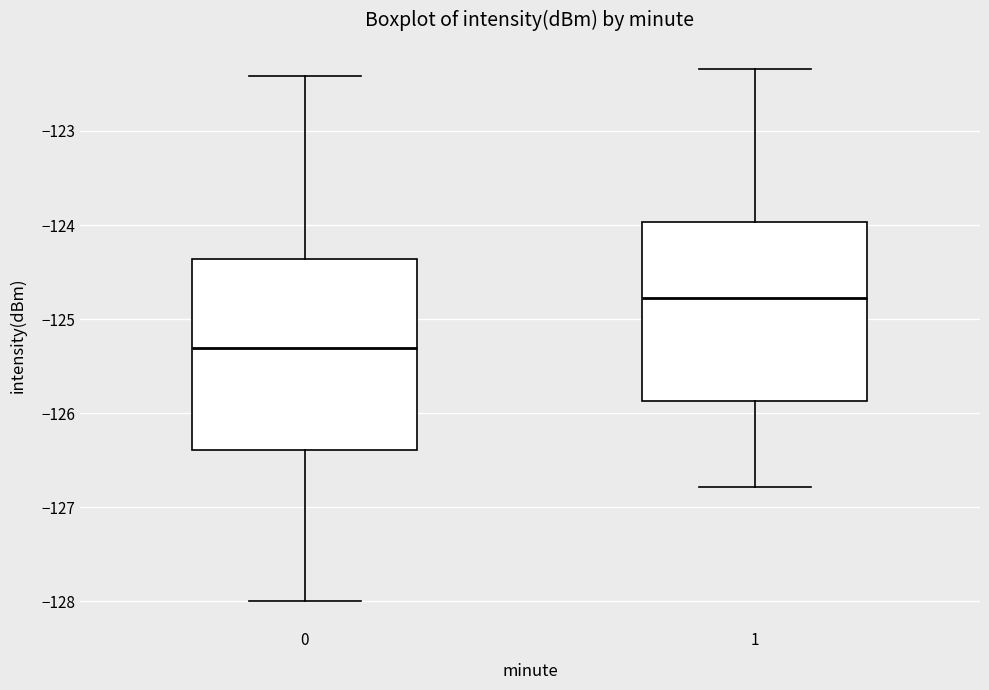

Which box's median line is the highest?

1